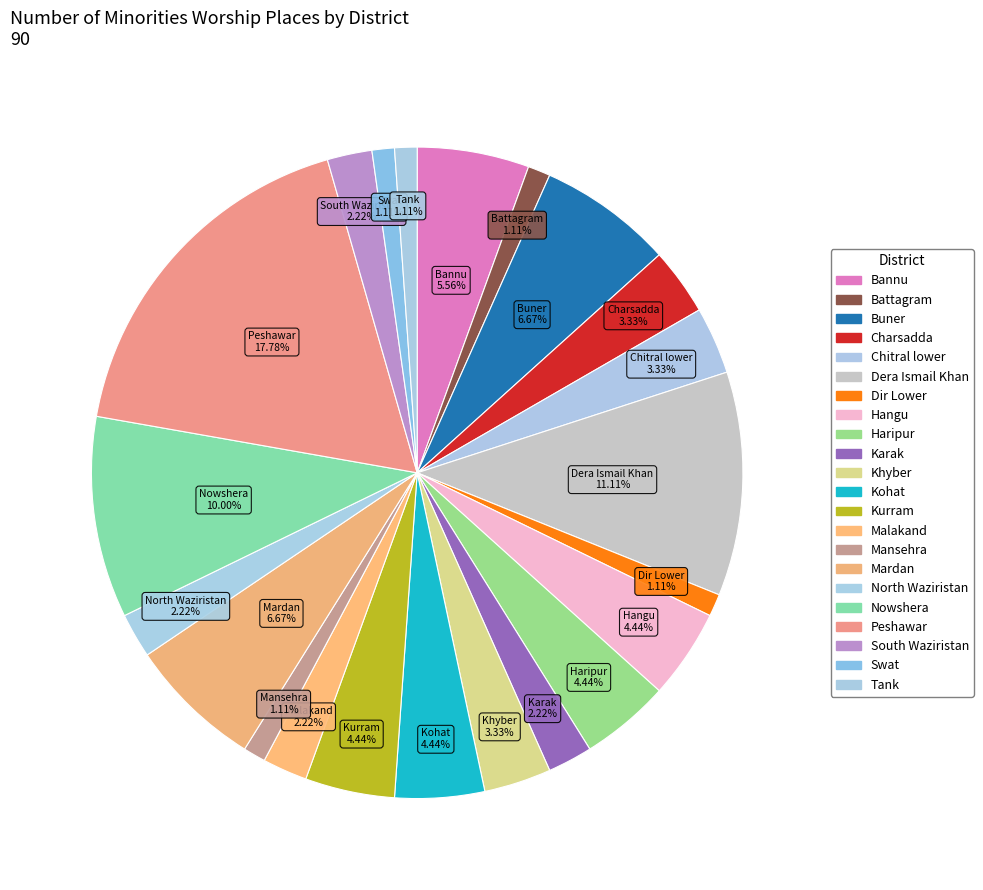

Which has a higher value, Mardan or Dera Ismail Khan?

Dera Ismail Khan